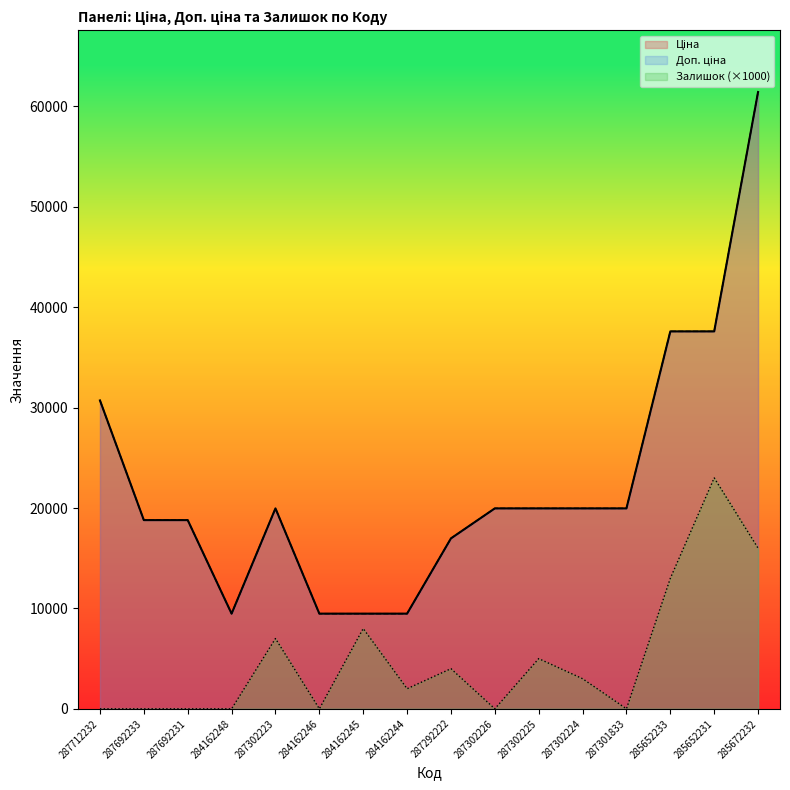

True or false: Доп. ціна and Залишок intersect in this chart.

False